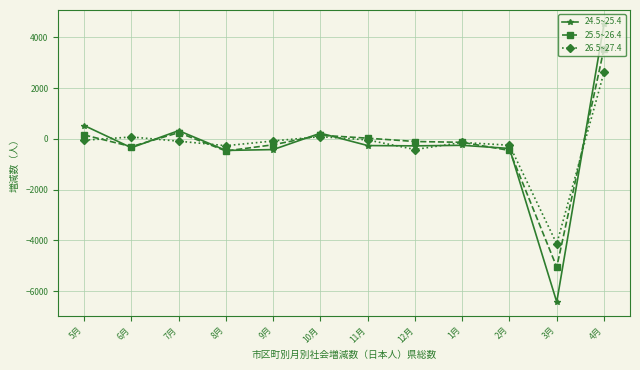

The 24.5~25.4 series shows 222 at 10月. True or false?

True